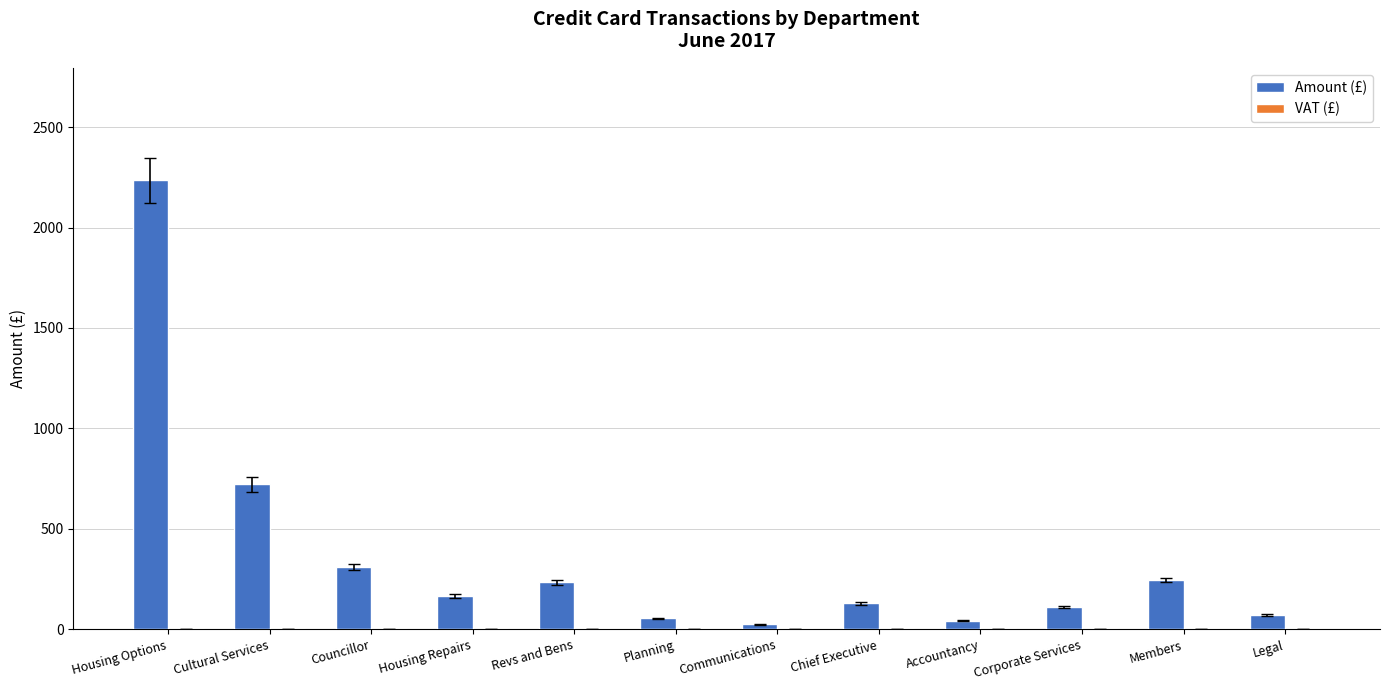

What is the label of the 2nd bar from the left?

Cultural Services